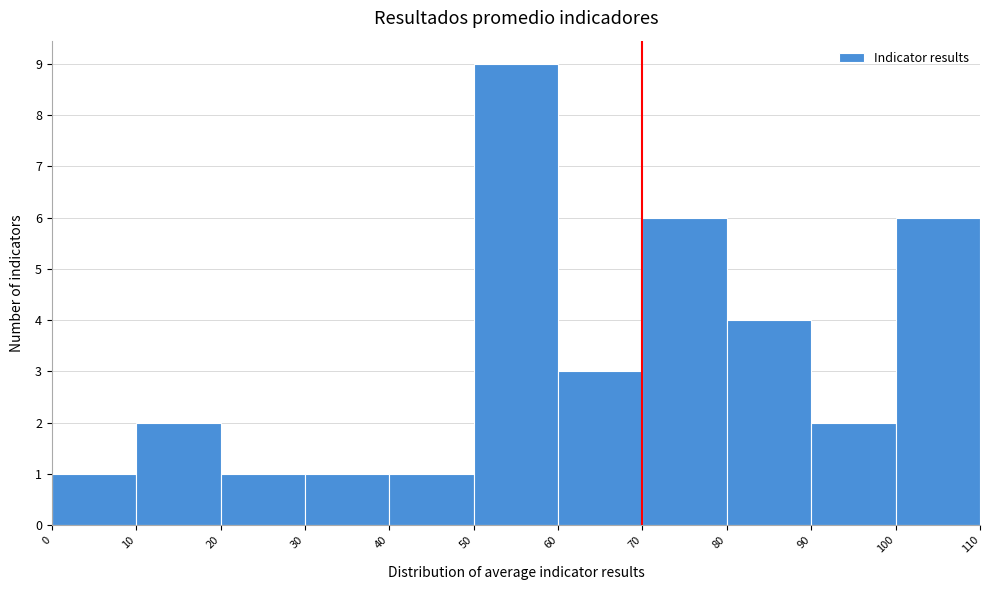

Over which range of the x-axis is the bar tallest?

50 to 60